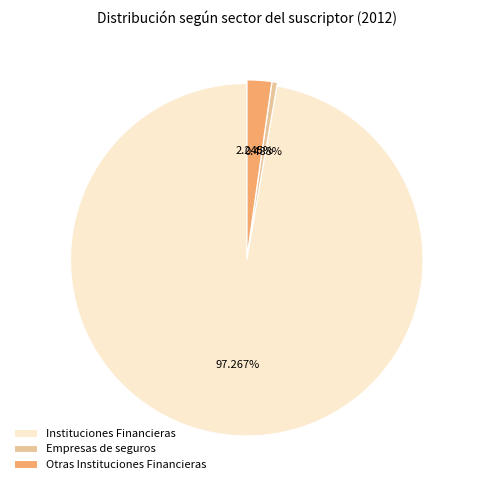

Which slice is the largest?

Instituciones Financieras